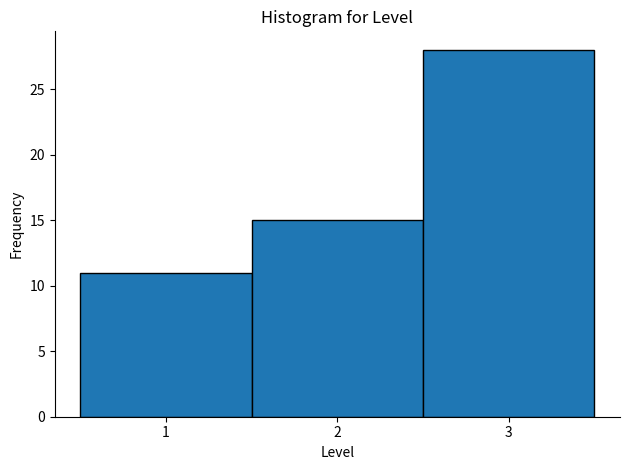

Reading left to right, transcribe this chart: for each bar, give the range it covers on the x-axis and its height. The values are not printed on the chart, so give them approximately, as read against the axis.

0.5 to 1.5: 11
1.5 to 2.5: 15
2.5 to 3.5: 28